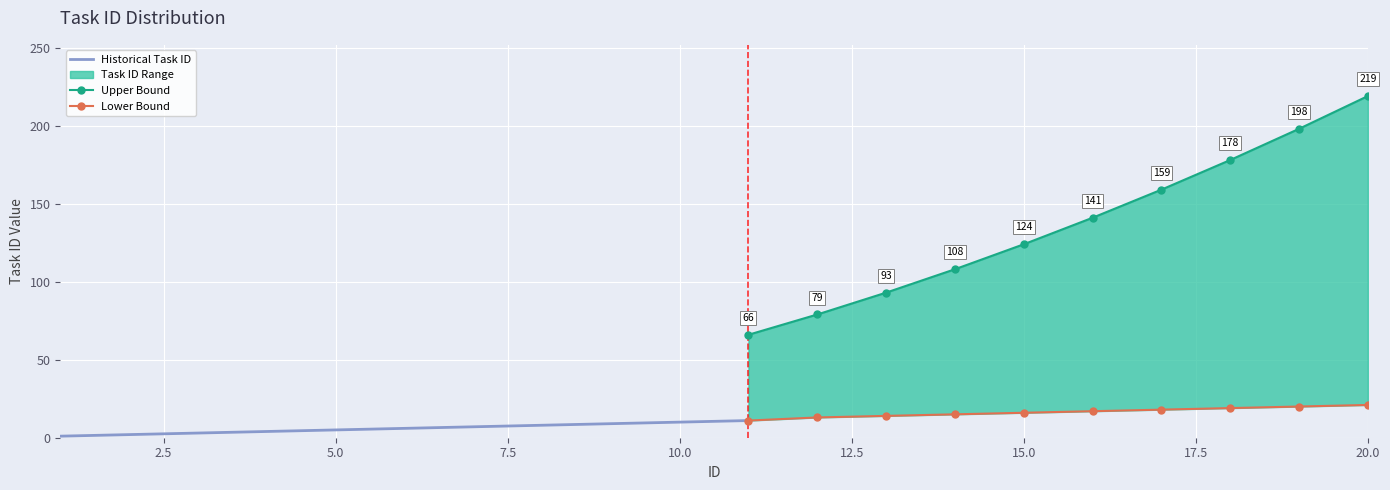

Read the 任务id value at 9, to the nearest 10.

10